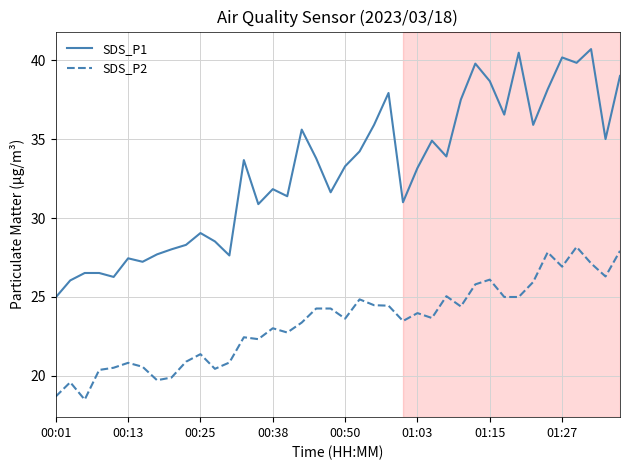

List the series in order of their peak value, highest first.

SDS_P1, SDS_P2